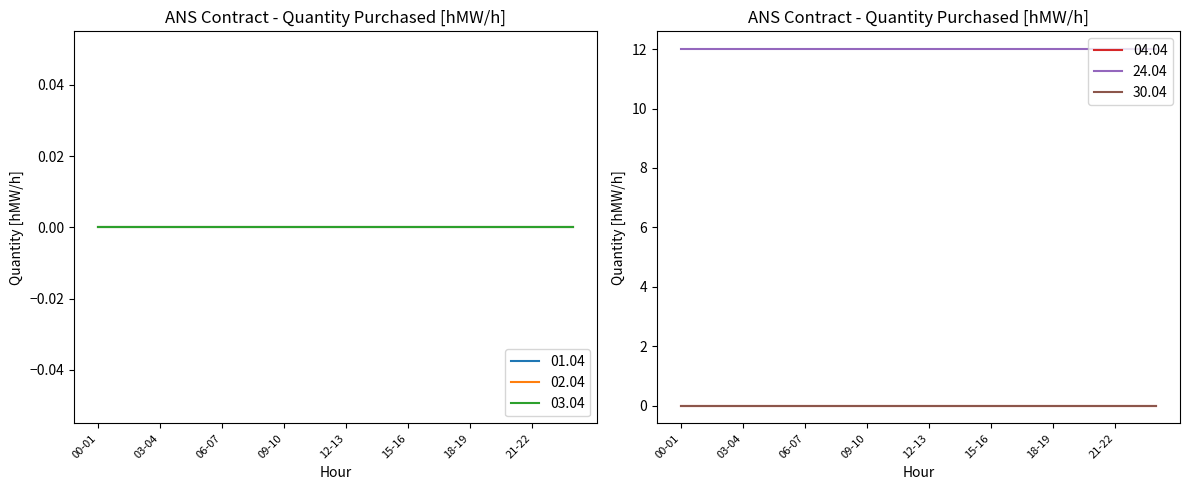

Does the chart have visible grid lines?

No